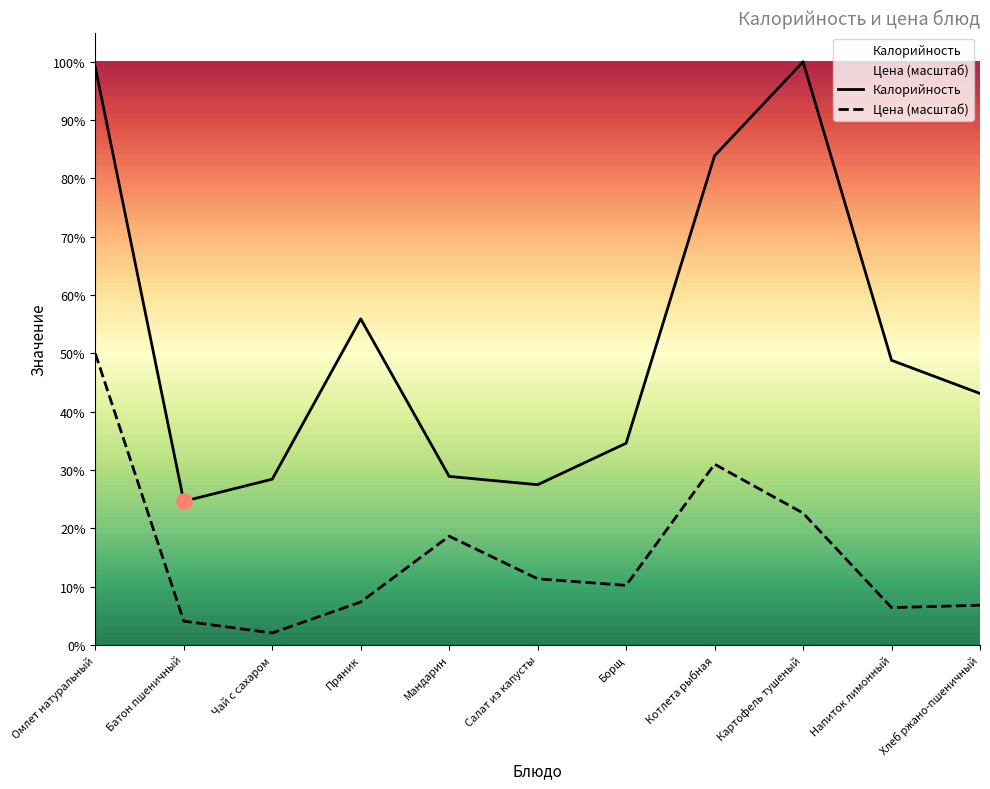

At how many categories does at least one series exceed 75?

6